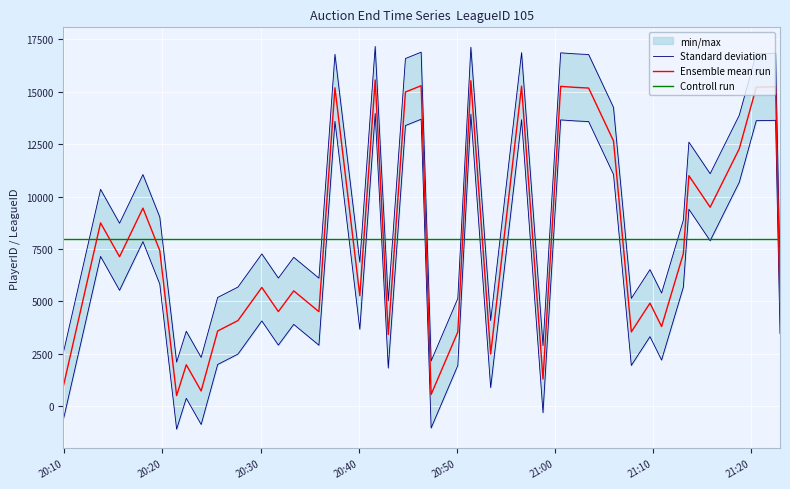

True or false: Standard deviation and Ensemble mean run cross at least once.

False